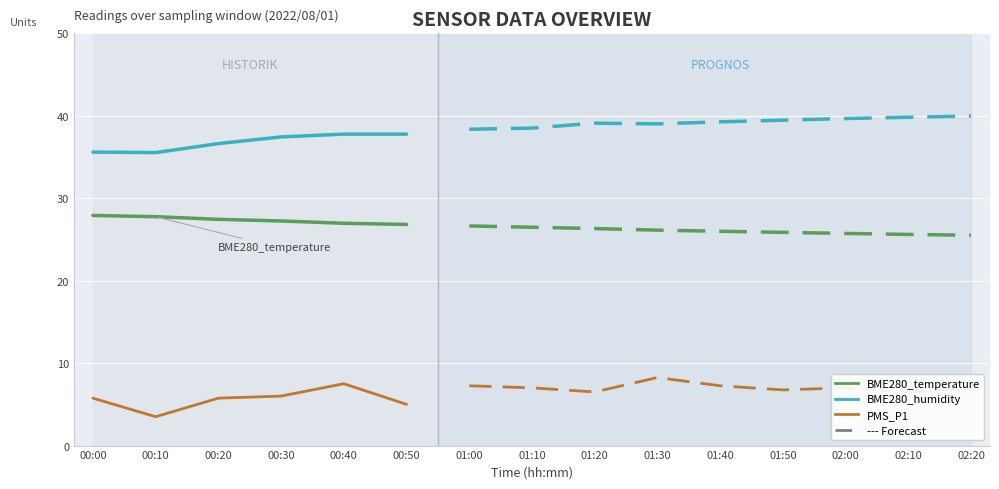

True or false: BME280_temperature and PMS_P1 intersect in this chart.

False